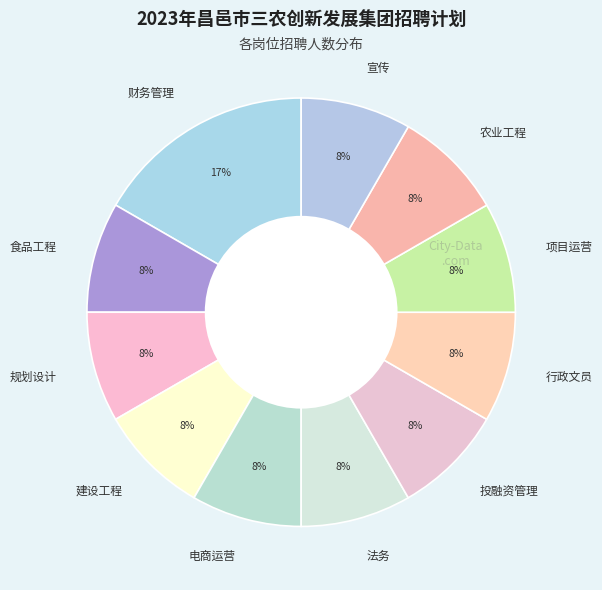

What percentage is the 投融资管理 slice, to the nearest percent?

8%